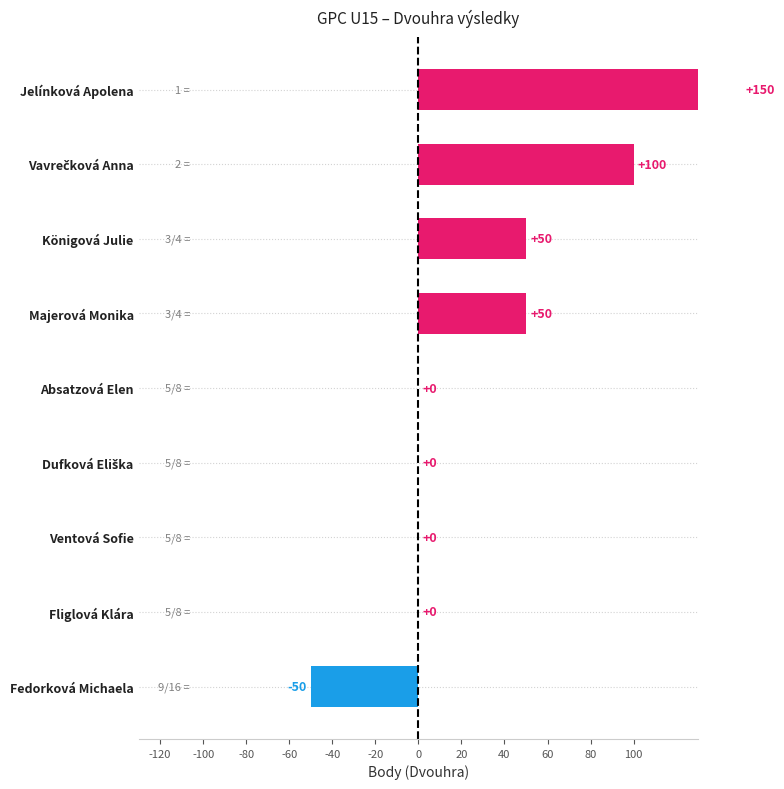

Count the values in the range 0 to 50.

6